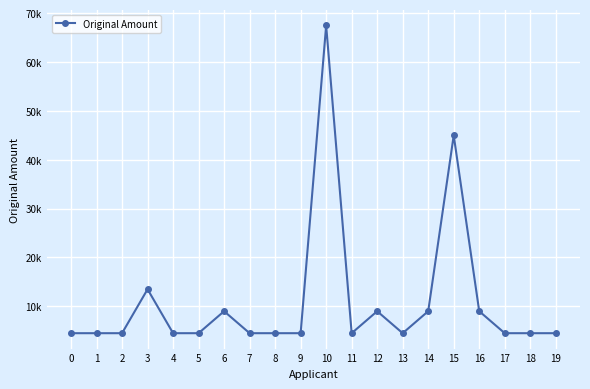

Approximately how many times larger is the value at 11 compared to 10?

0.1